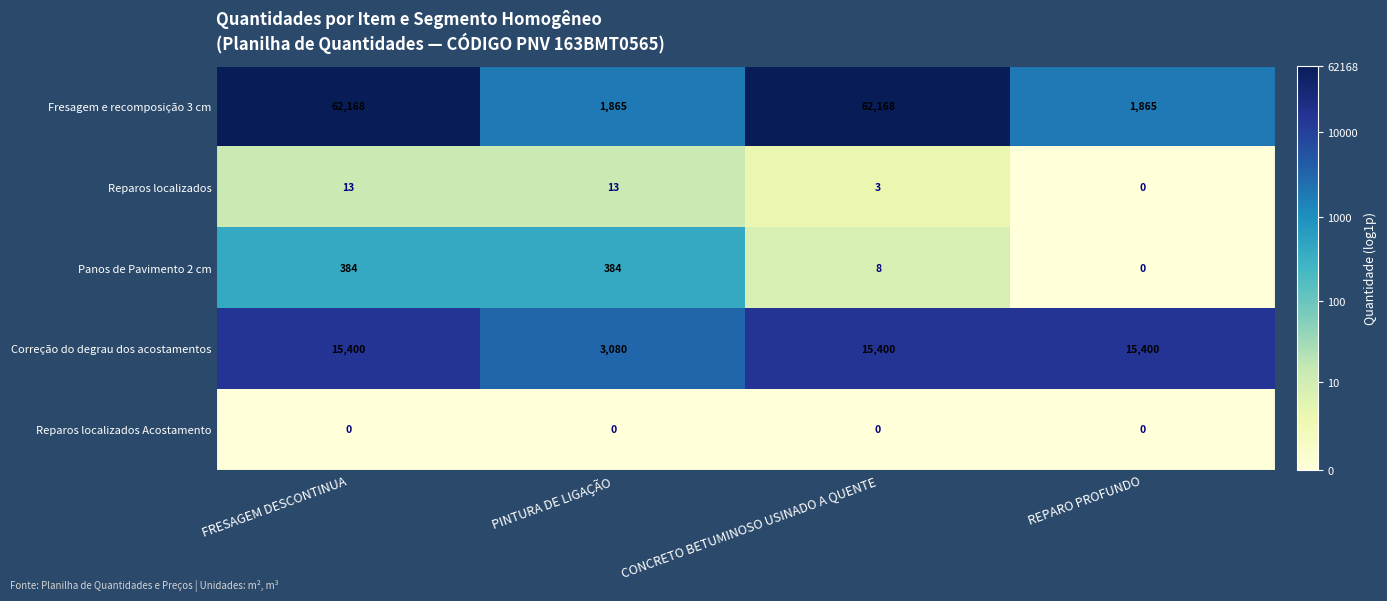

The value of Fresagem e recomposição 3 cm at PINTURA DE LIGAÇÃO is 3246. True or false?

False